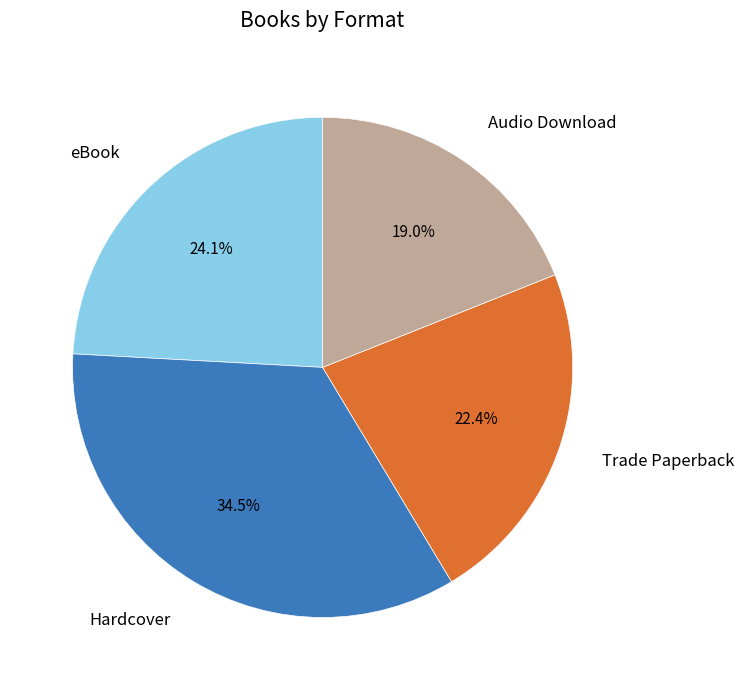

Is there a majority slice in this chart?

No